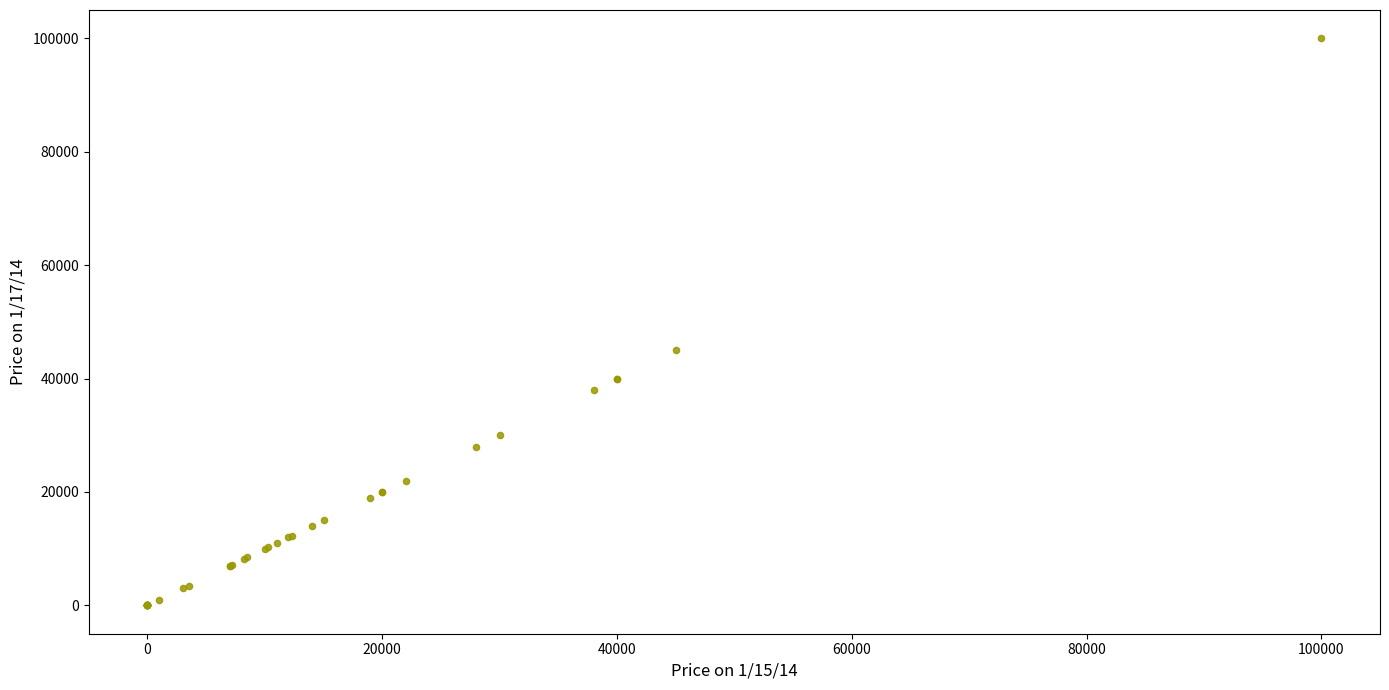

What Y value in the scatter plot is closest to 50000?

45000